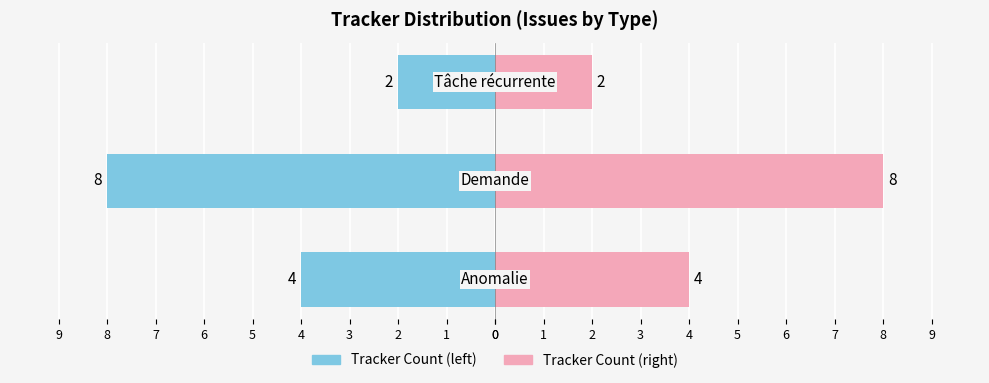

Which series has the largest total across all categories?

Count (right)